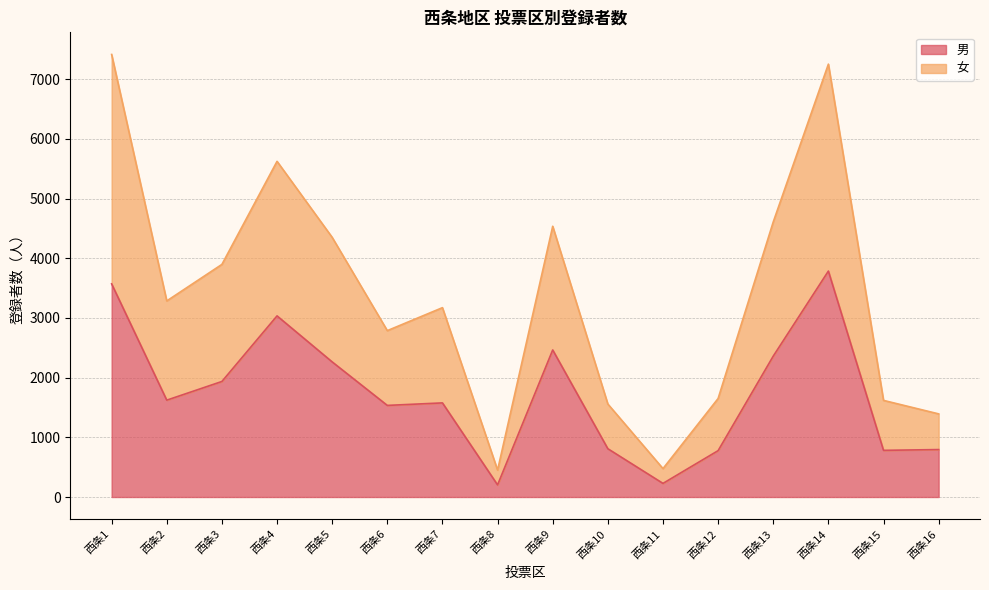

True or false: 男 and 女 intersect in this chart.

False